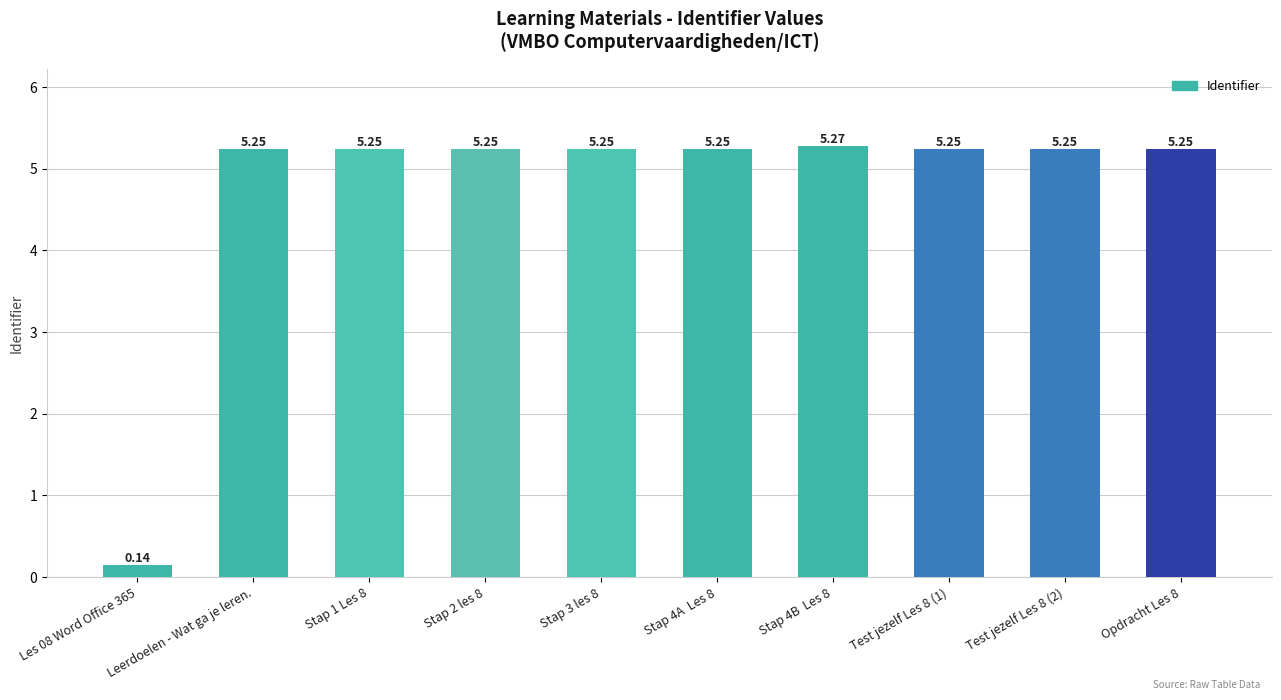

Which has a higher value, Les 08 Word Office 365 or Stap 2 les 8?

Stap 2 les 8